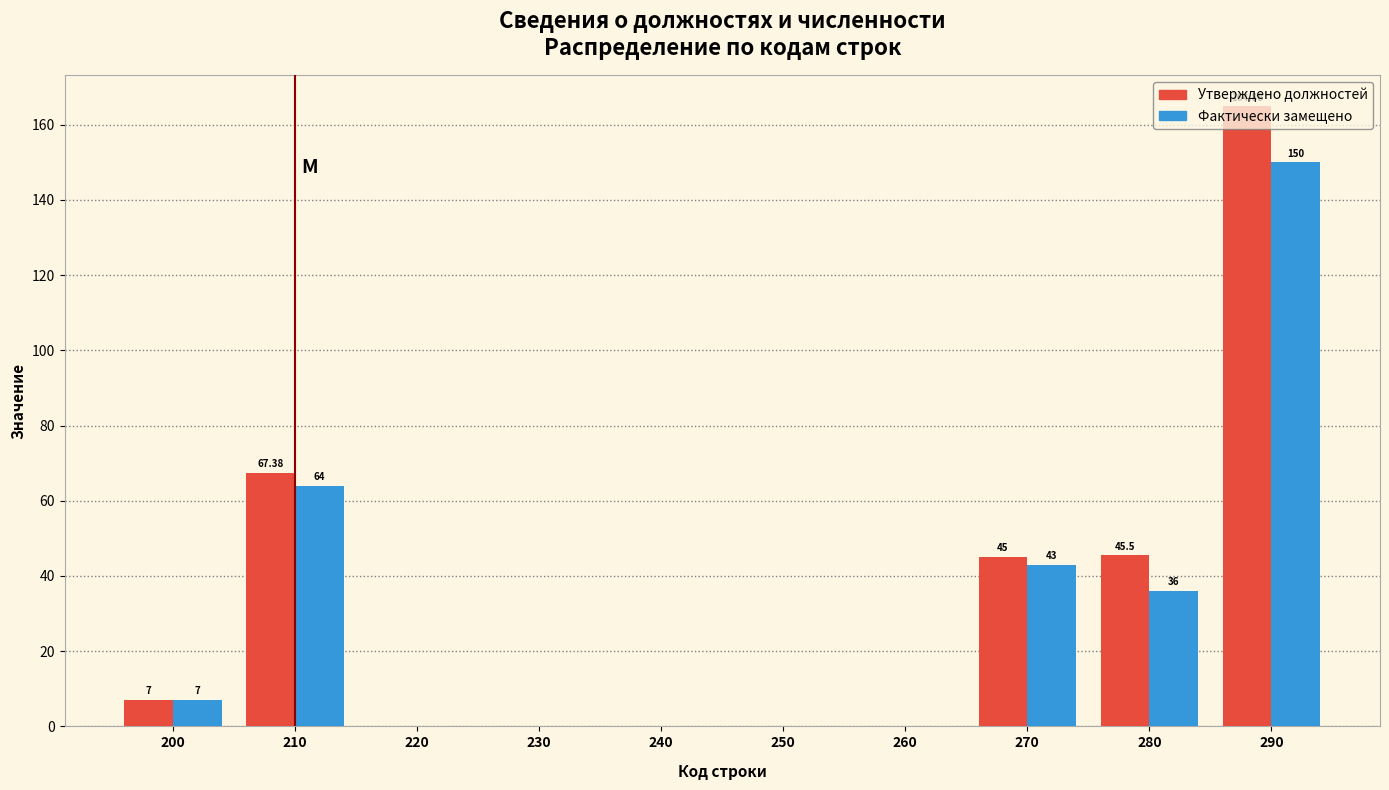

What is the sum of the Фактически замещено values at 270 and 220?

43.0